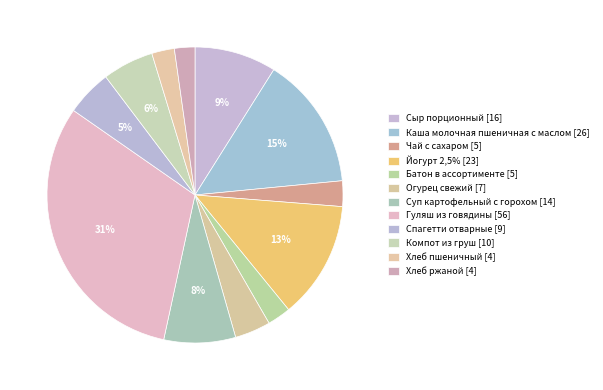

How many segments does this pie chart have?

12